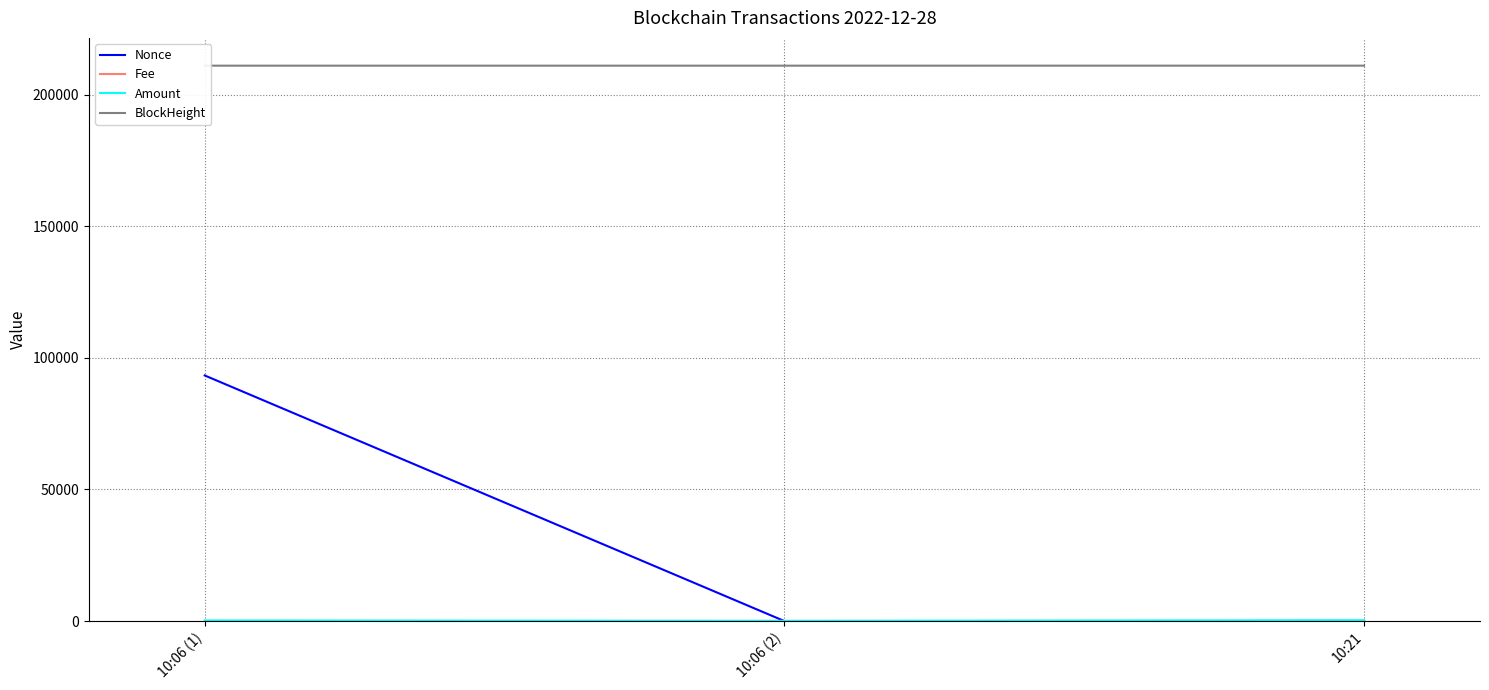

Which has a higher value, 10:06 (2) or 10:21?

10:06 (2)